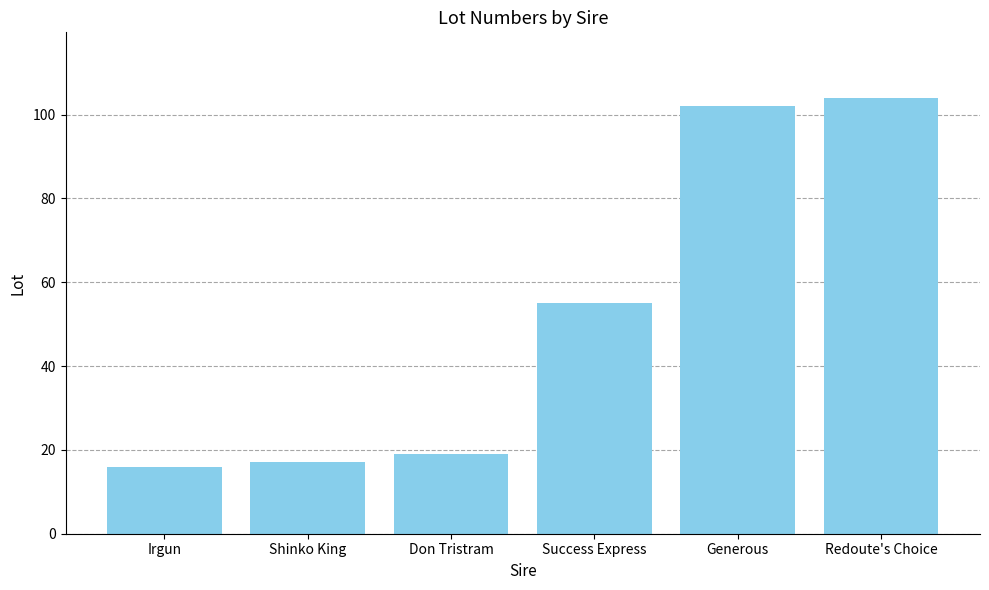

How many bars are there in total?

6